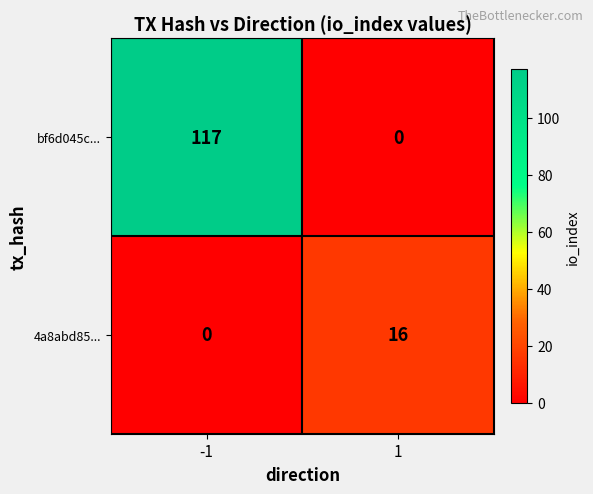

Rank the series at 1 from lowest to highest value.

bf6d045c..., 4a8abd85...